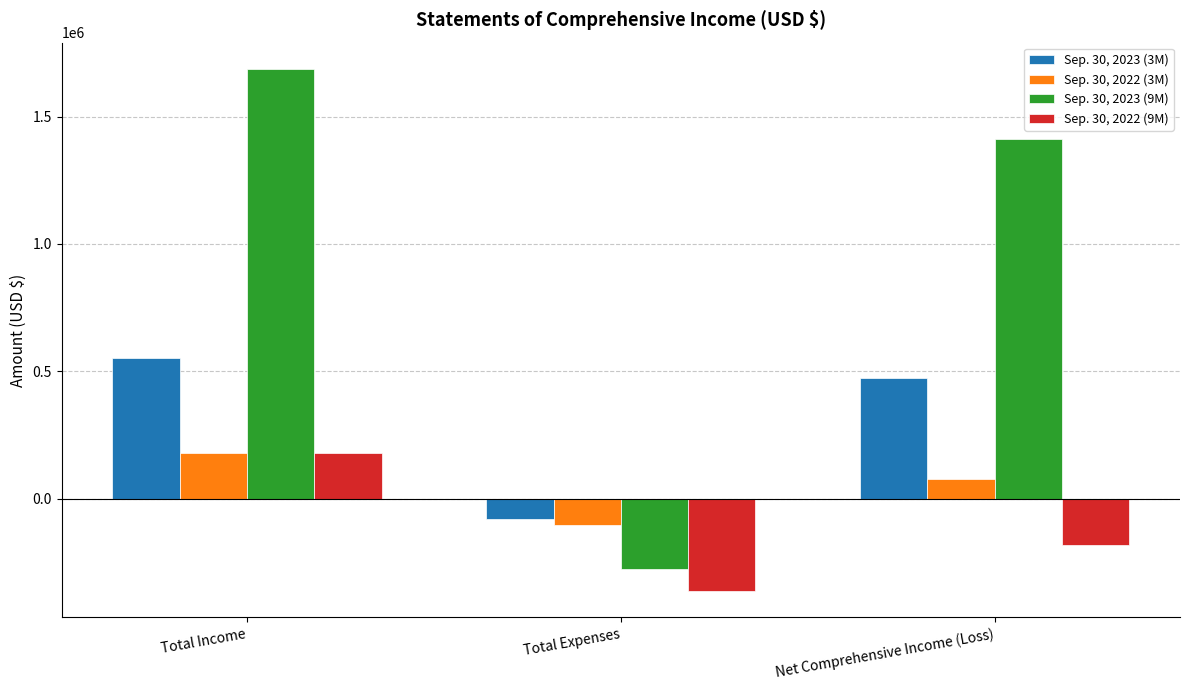

True or false: Sep. 30, 2022 (9M) has a value of -363655 at Total Expenses.

True